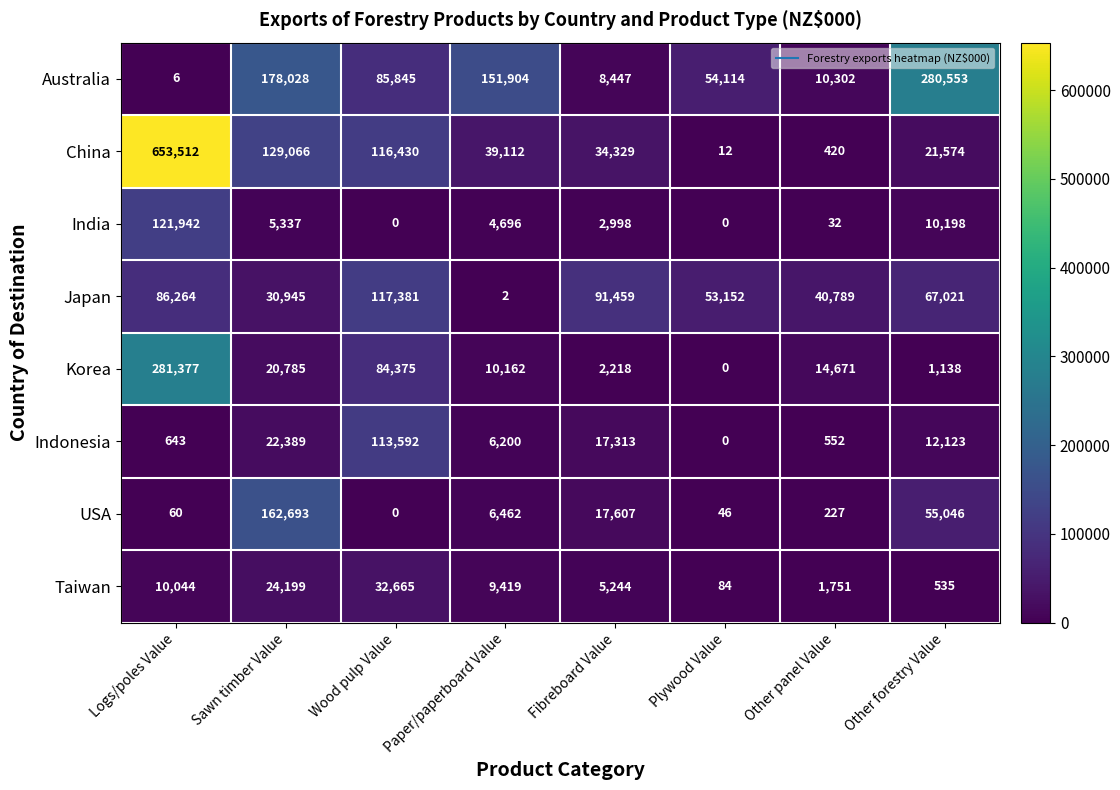

The value of Taiwan at Fibreboard Value is 5244. True or false?

True